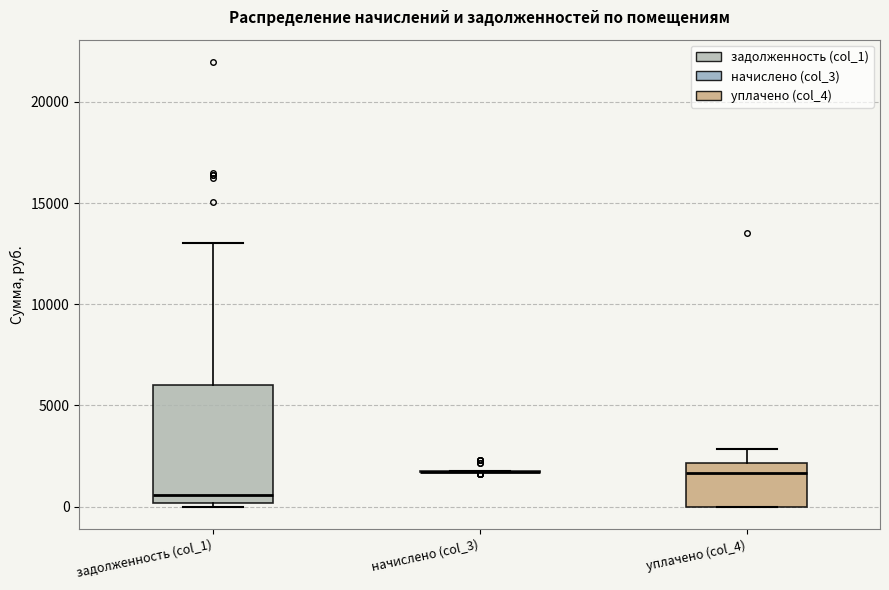

Reading left to right, read every box against the y-axis: the position of its median line, the range the box covers, and the ends of its whiskers. The values are not printed on the chart, so give them approximately, as read against the axis.

задолженность (col_1): median 500, box 0 to 6000, whiskers 0 (just below the box's lower edge) to 13000
начислено (col_3): box collapsed to a line at 1500, whiskers 1500 to 1500
уплачено (col_4): median 1500, box 0 to 2000, whiskers 0 to 3000